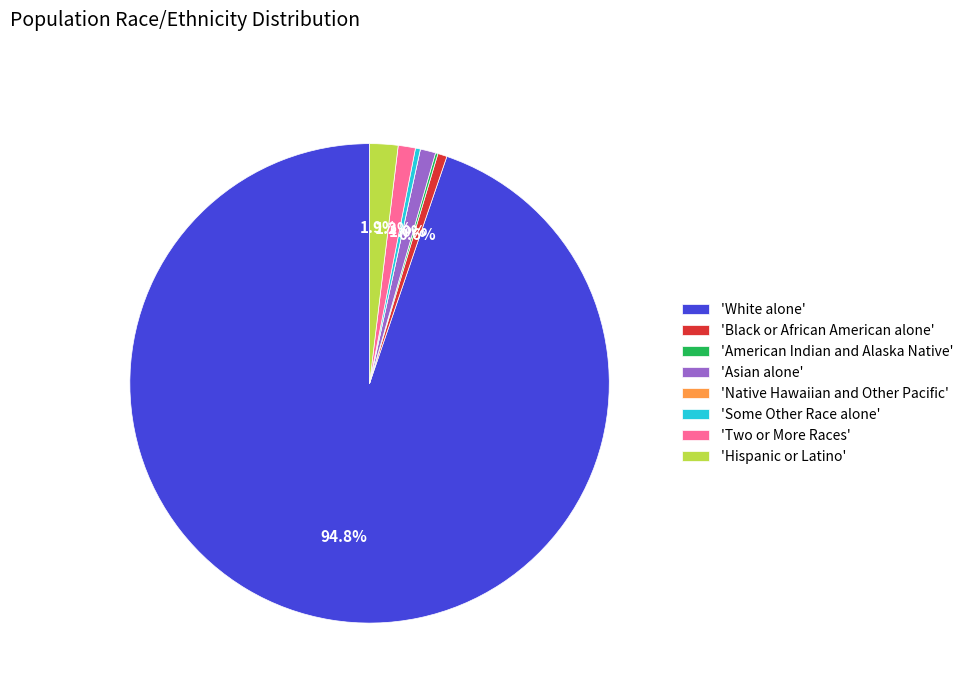

Which slice is the largest?

'White alone'